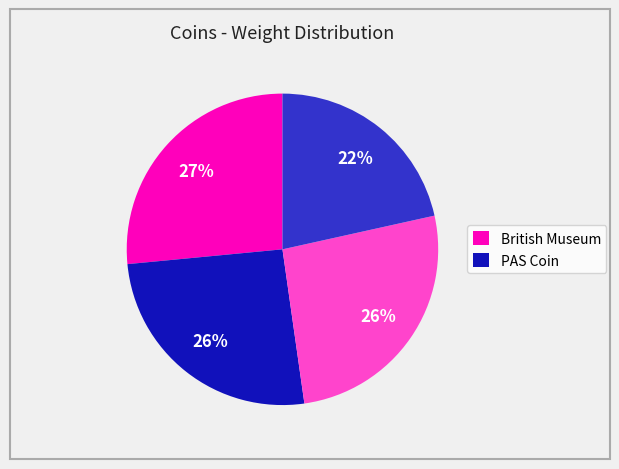

To the nearest percent, what is the difference between the largest and smallest slice percentages?

5%